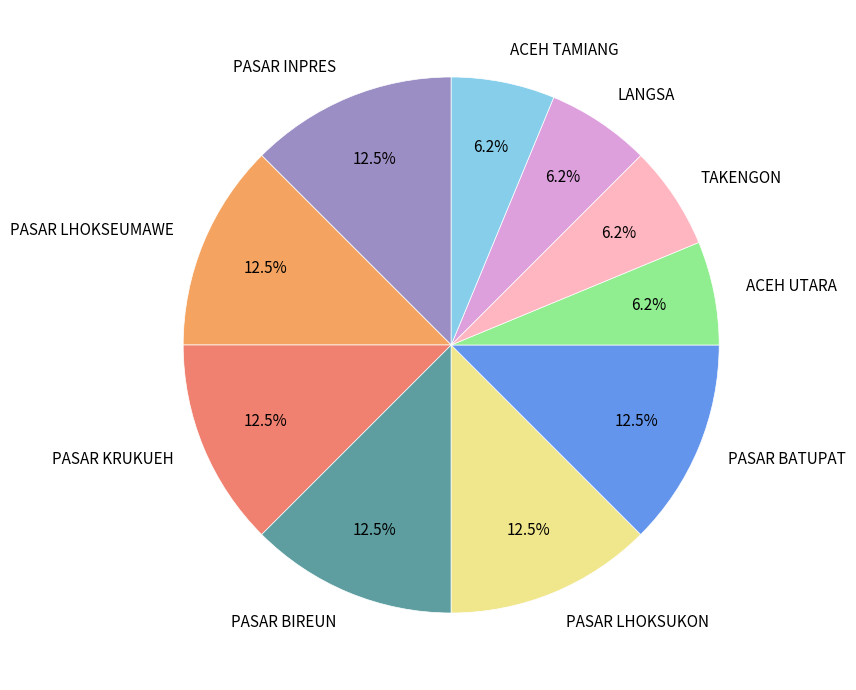

Is the sum of ACEH UTARA and PASAR INPRES greater than half?

No